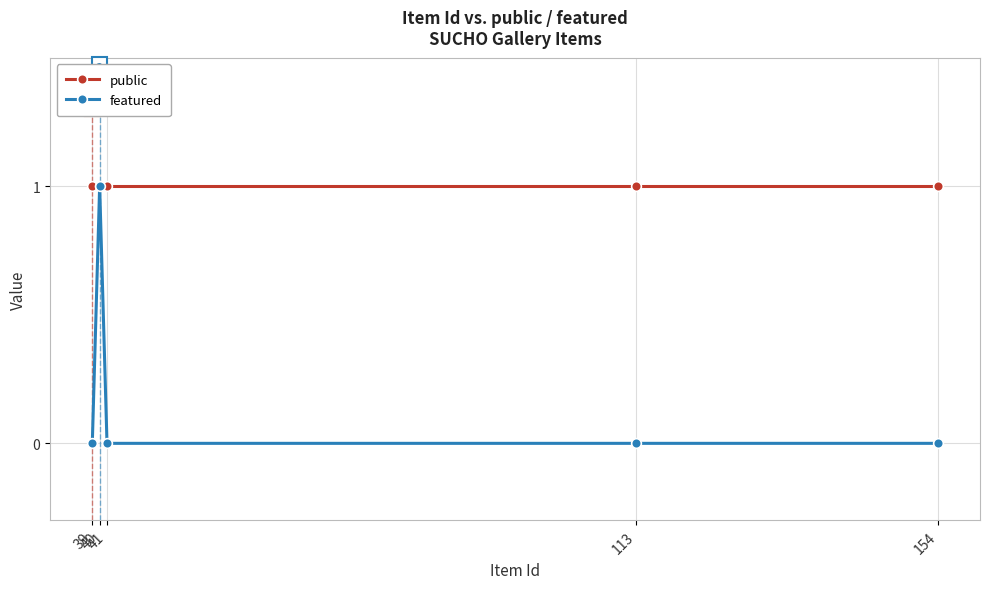

Reading left to right, list all the values displayed in this chart.

public: 39=1	40=1	41=1	113=1	154=1
featured: 39=0	40=1	41=0	113=0	154=0